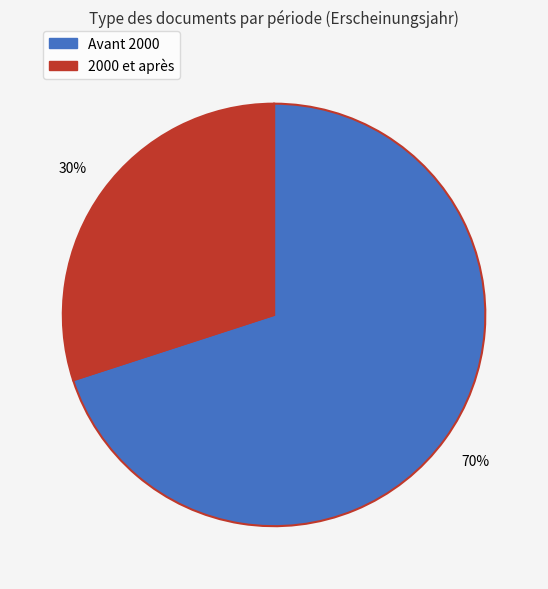

To the nearest percent, what is the average slice percentage?

50%